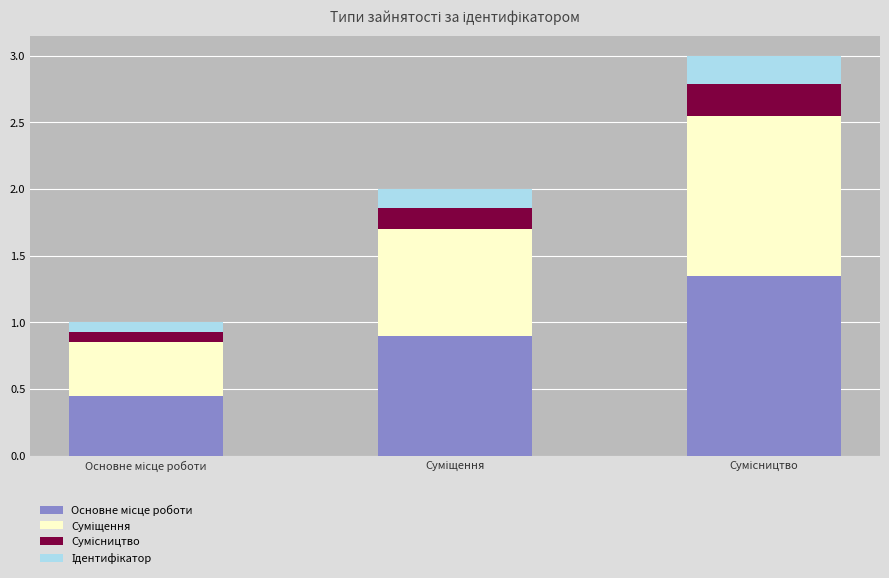

How many bars are there in total?

3